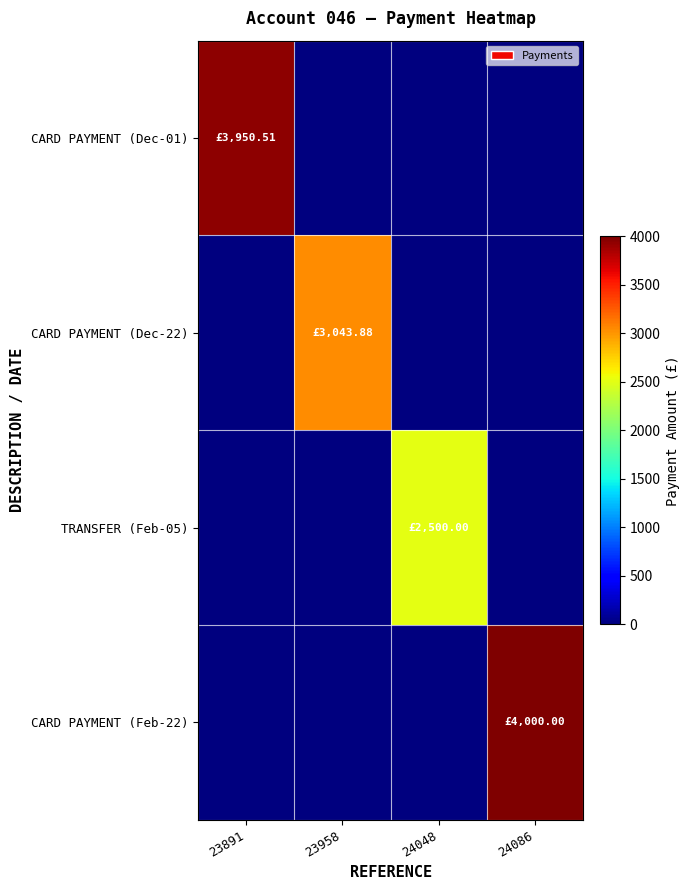

How many series are shown in this chart?

4